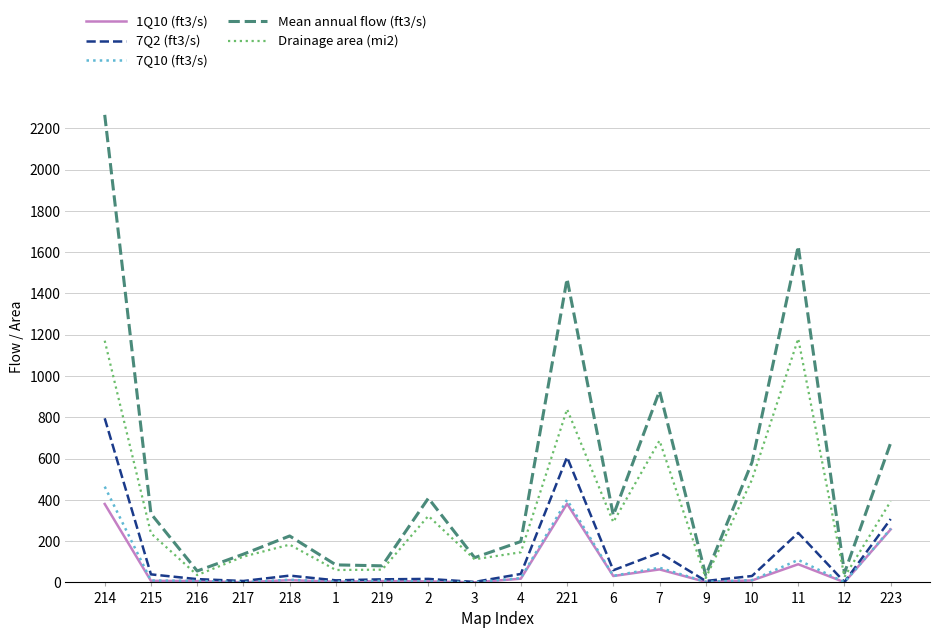

At which label does Drainage area (mi2) first exceed 238?

214